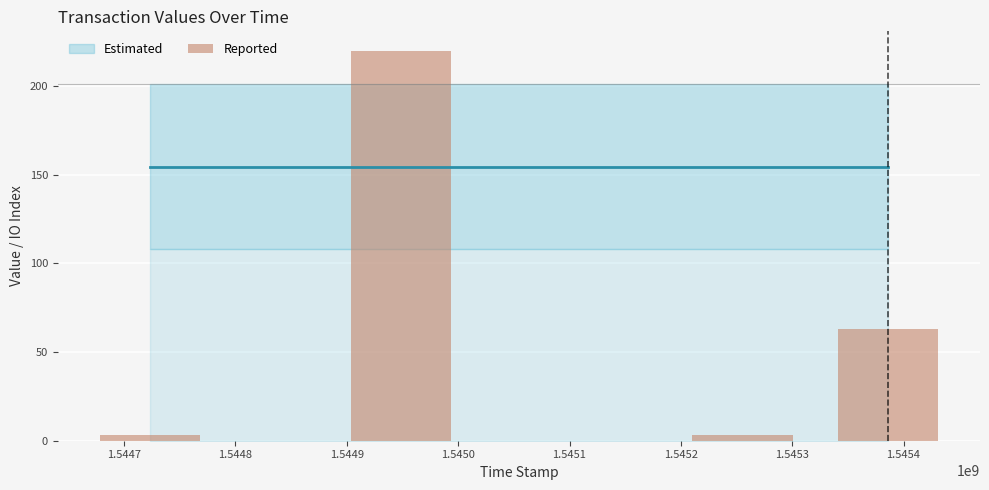

What is the average value?

72